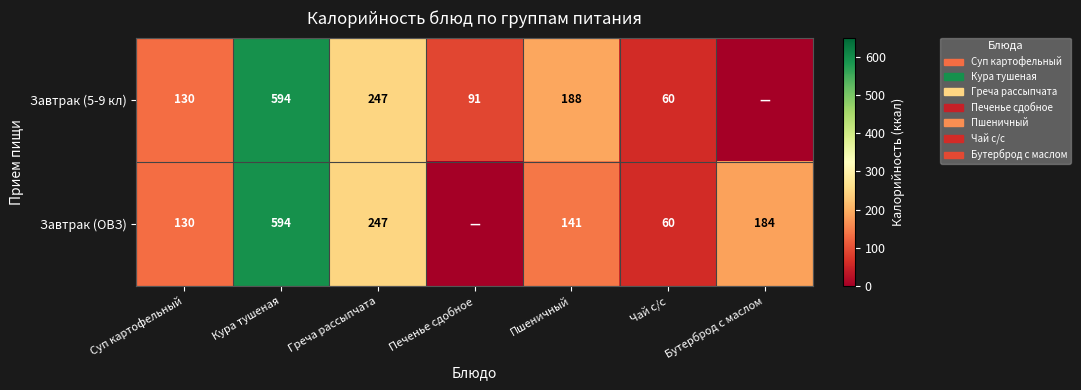

At which category is the sum across all series the highest?

Кура тушеная